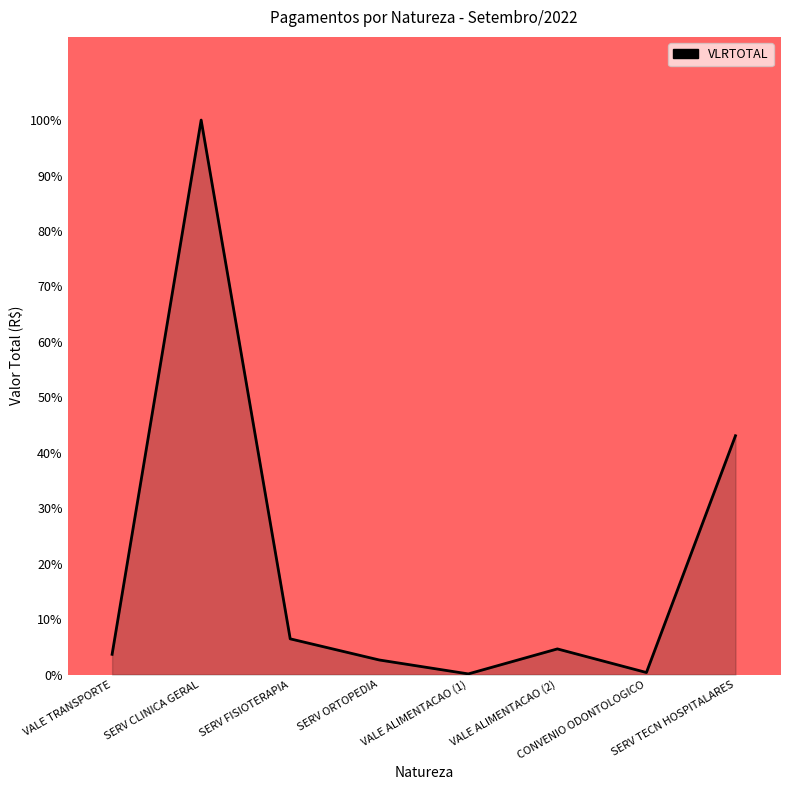

The chart shows a value of 17.3 at SERV TECN HOSPITALARES. True or false?

False